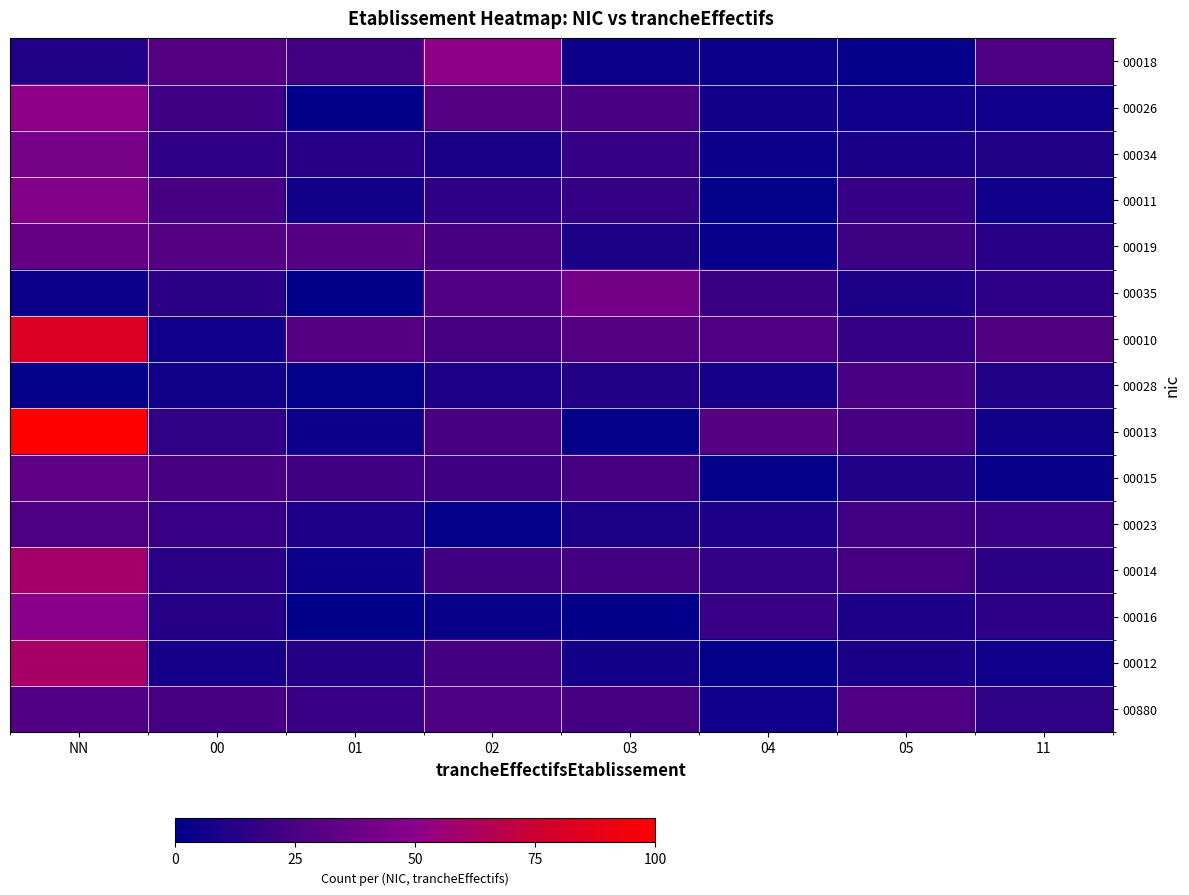

At how many categories does at least one series exceed 98?

1